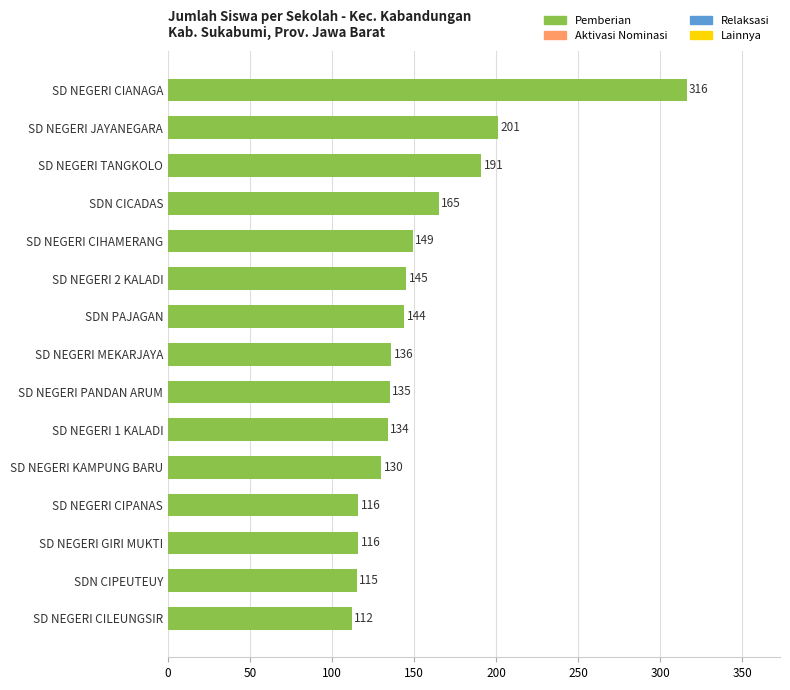

How many bars are there in total?

15